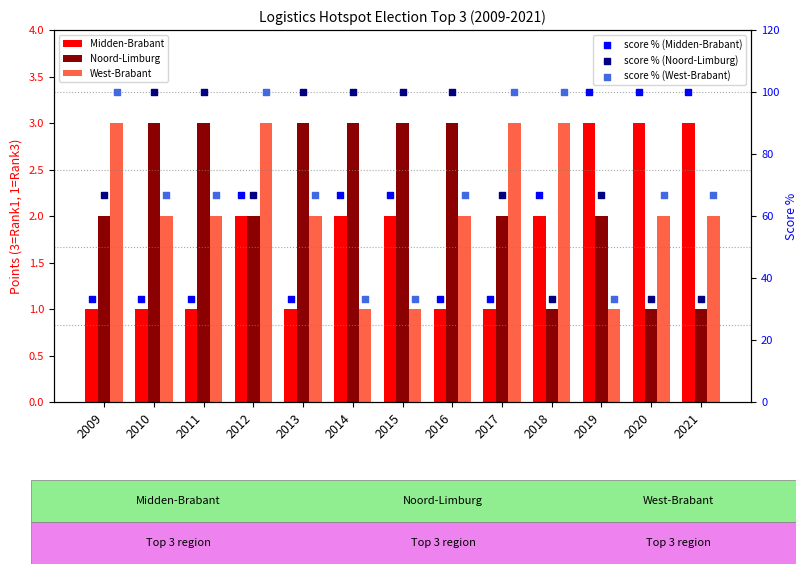

Which series has the largest Y range (max minus min)?

score % (Midden-Brabant)